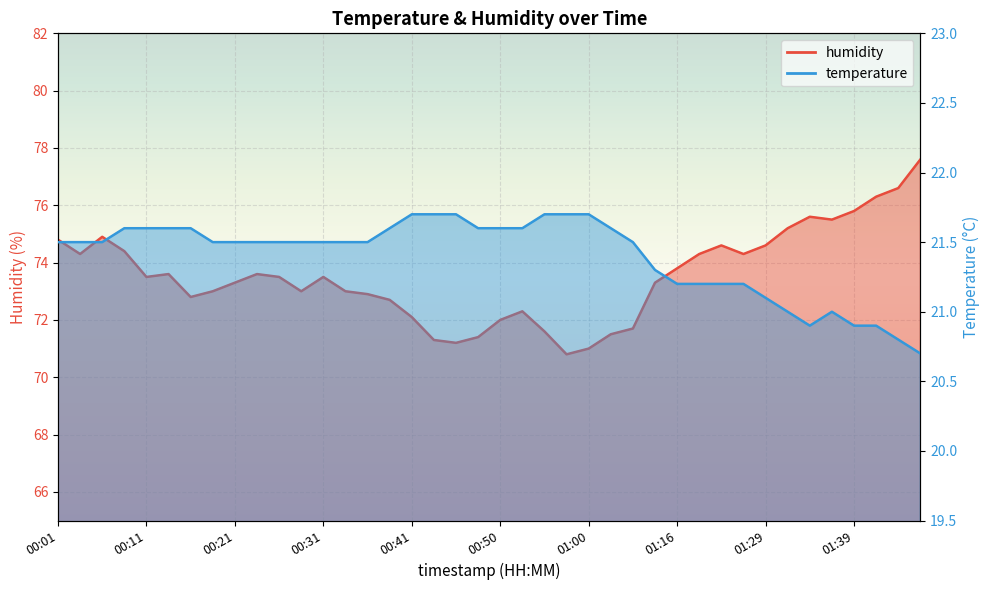

At 00:09, list the series in order from smallest to largest.

temperature, humidity